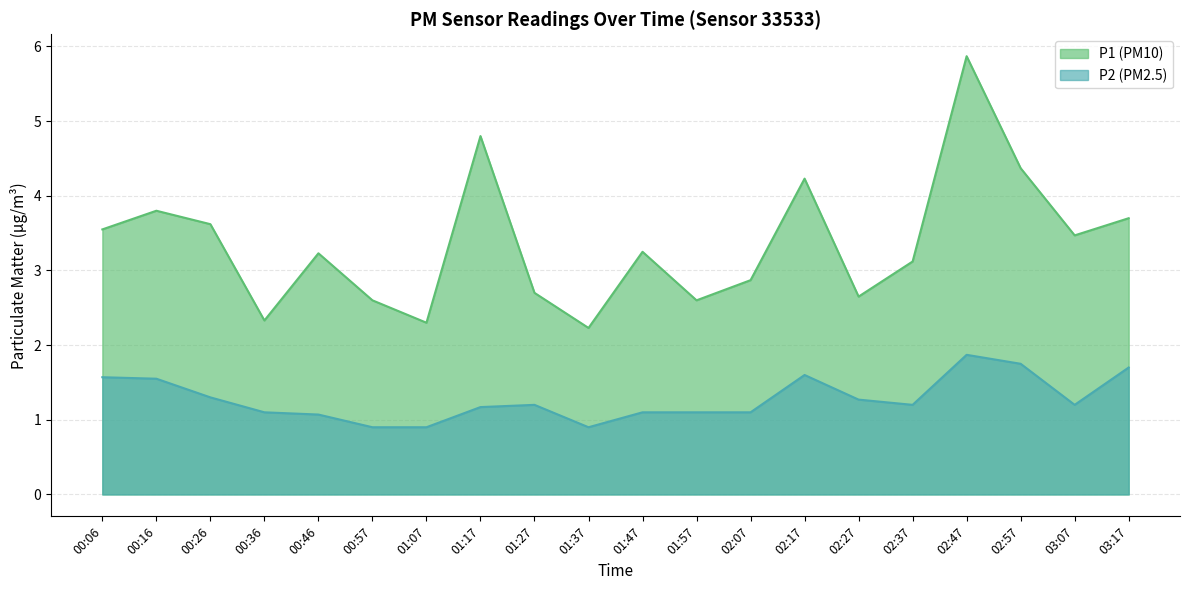

Is it true that P2 equals 1.7 at 01:27?

False